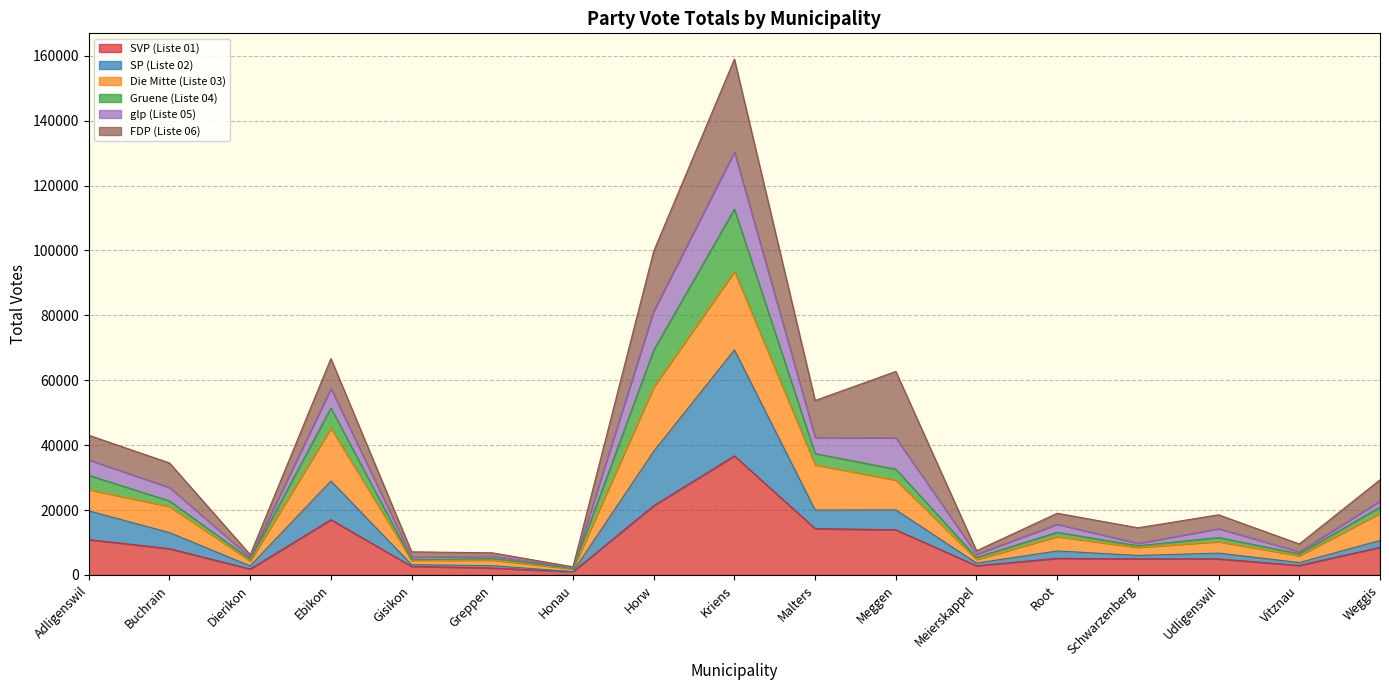

Which category has the highest value in the SVP (Liste 01) series?

Kriens